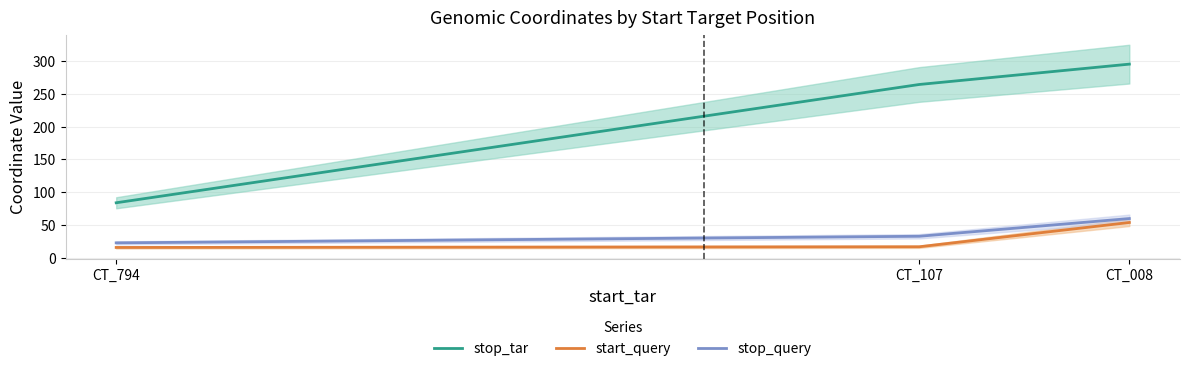

What is the maximum value for stop_query?

60.0